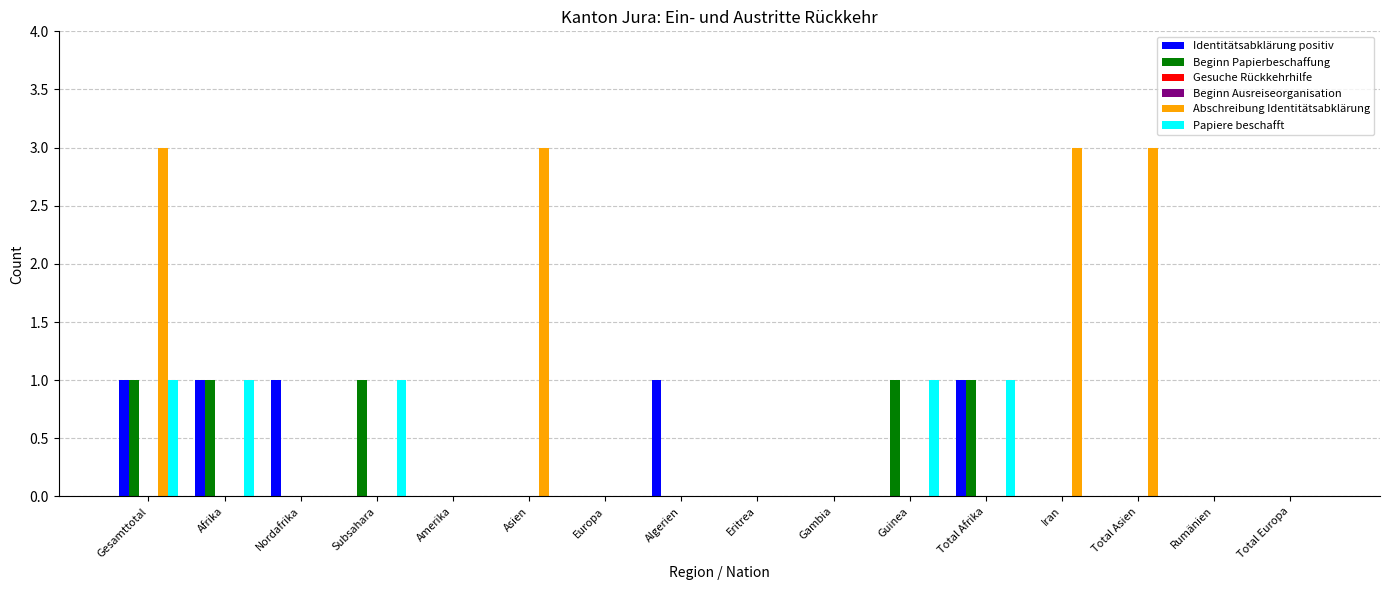

The Identitätsabklärung positiv series shows 1 at Gesamttotal. True or false?

False